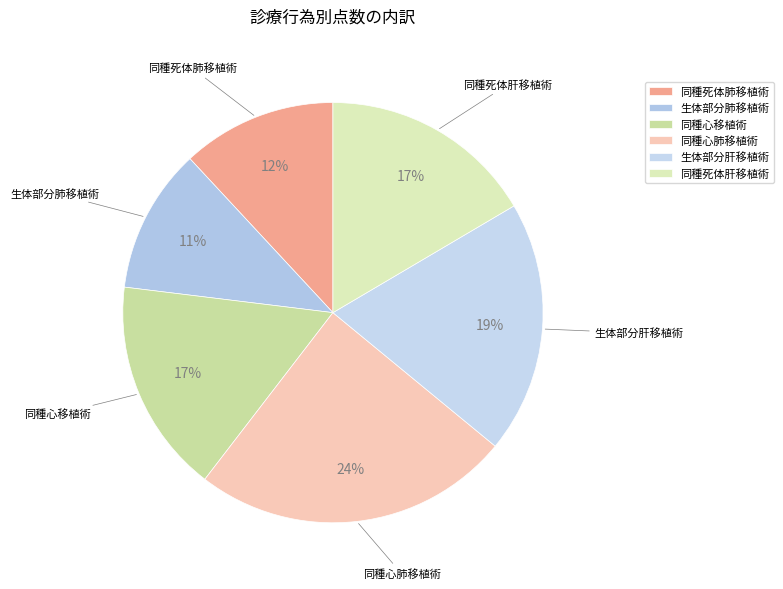

To the nearest percent, what is the combined percentage of 生体部分肺移植術 and 同種心移植術?

28%